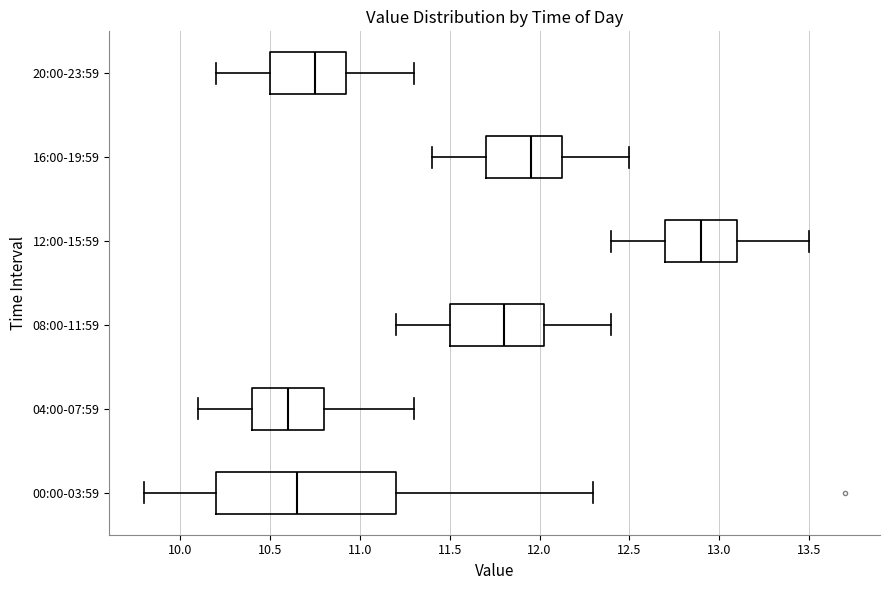

Where is the right edge of the box for 00:00-03:59 on the x-axis? The values are not printed on the chart, so give them approximately, as read against the axis.

11.20